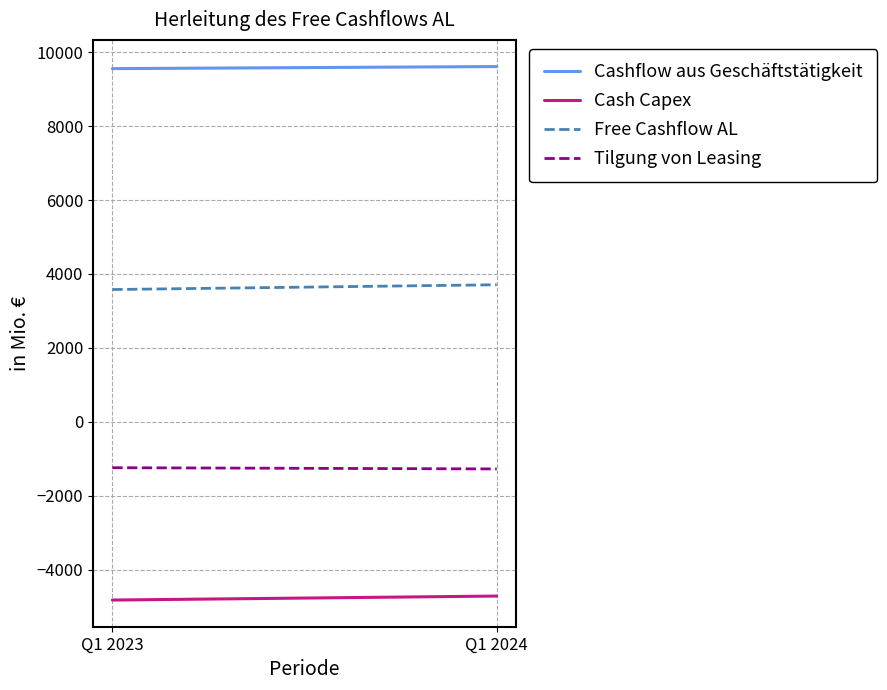

Is it true that Tilgung von Leasing equals -1990 at Q1 2024?

False